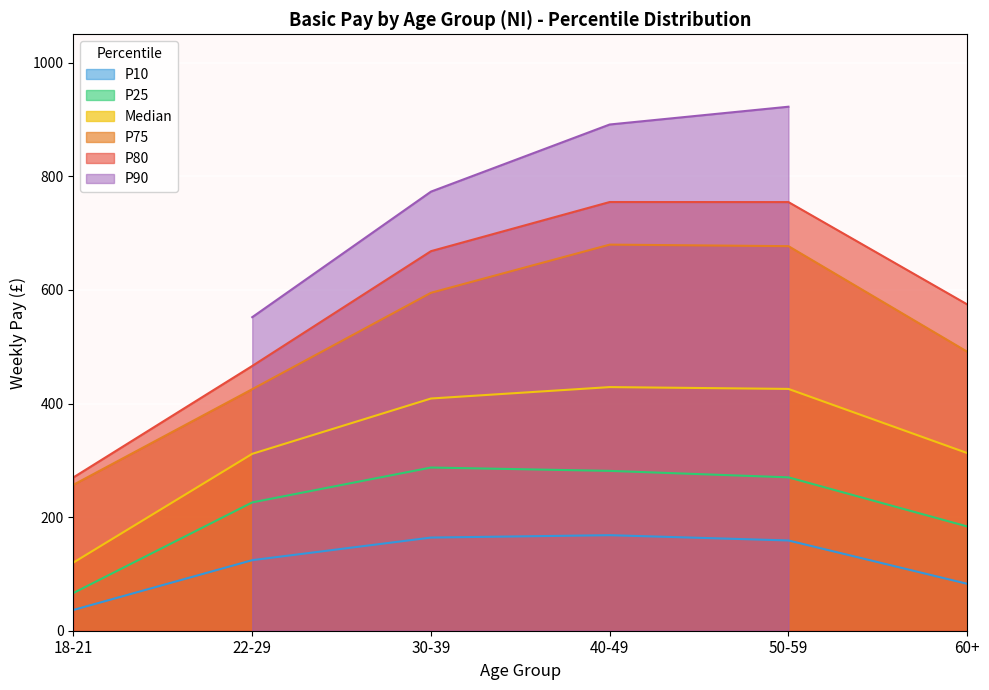

True or false: Median and P75 cross at least once.

False